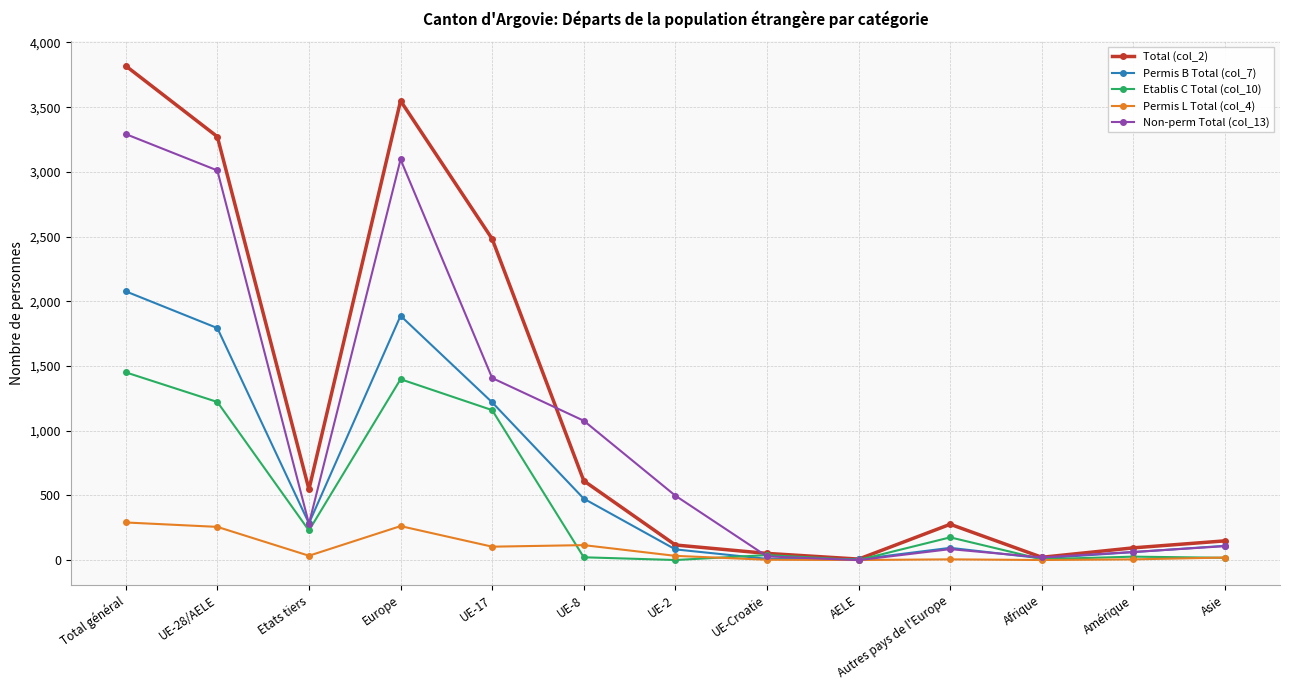

Where does the Permis L Total (col_4) series first go above 33?

Total général